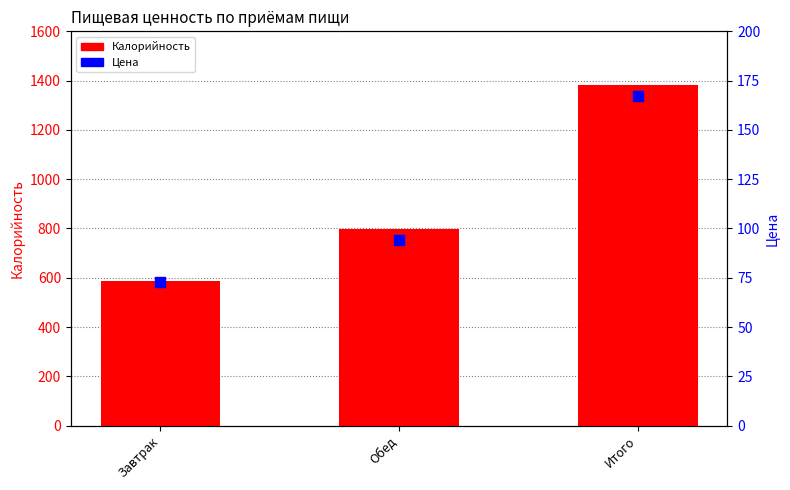

What are all the series names shown in the legend?

Калорийность, Цена